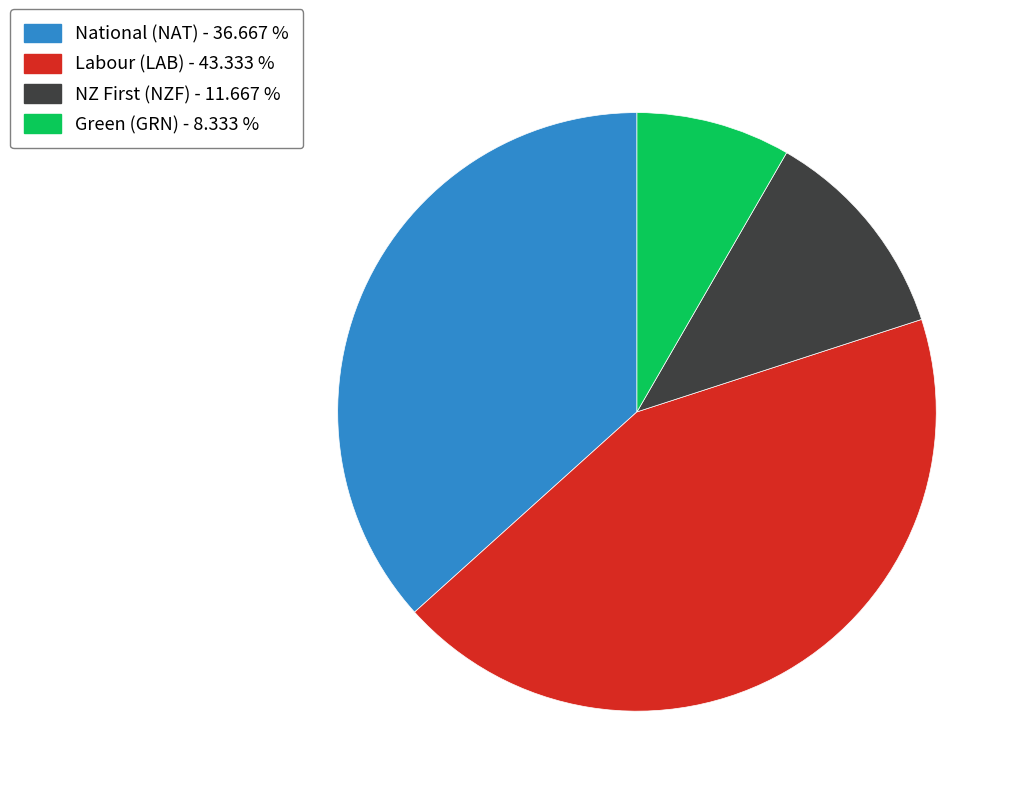

How many slices are in this pie chart?

4